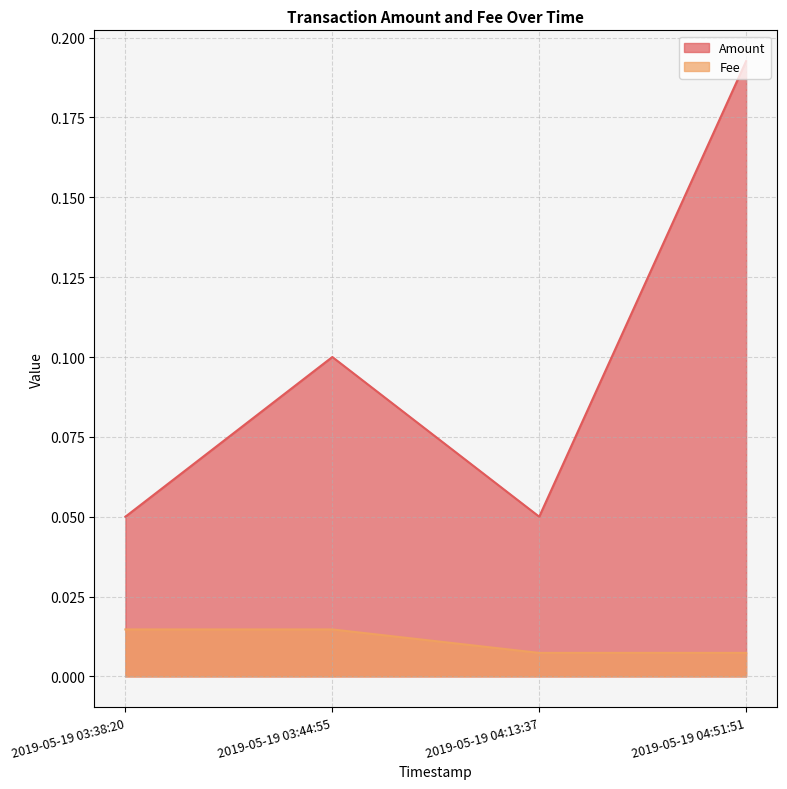

How many Amount values are between 0 and 1?

4